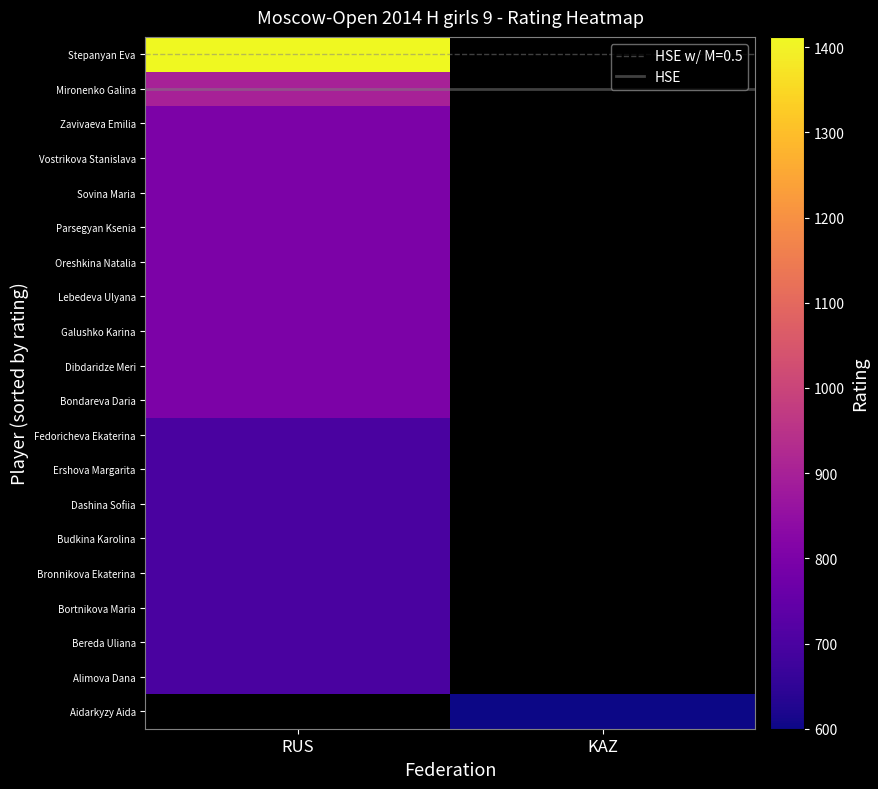

Which series has the largest range (max minus min)?

HSE